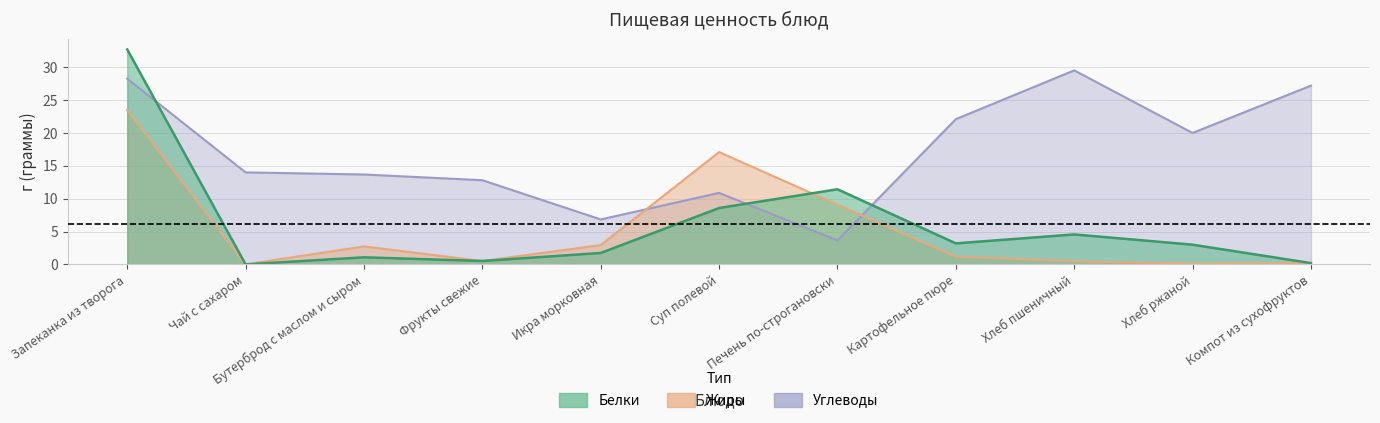

Reading left to right, list all the values displayed in this chart.

Белки: Запеканка из творога=32.7	Чай с сахаром=0.0	Бутерброд с маслом и сыром=1.1	Фрукты свежие=0.5	Икра морковная=1.7	Суп полевой=8.6	Печень по-строгановски=11.4	Картофельное пюре=3.2	Хлеб пшеничный=4.6	Хлеб ржаной=3.0	Компот из сухофруктов=0.2
Жиры: Запеканка из творога=23.5	Чай с сахаром=0.0	Бутерброд с маслом и сыром=2.7	Фрукты свежие=0.5	Икра морковная=2.9	Суп полевой=17.1	Печень по-строгановски=9.1	Картофельное пюре=1.2	Хлеб пшеничный=0.5	Хлеб ржаной=0.1	Компот из сухофруктов=0.2
Углеводы: Запеканка из творога=28.3	Чай с сахаром=14.0	Бутерброд с маслом и сыром=13.7	Фрукты свежие=12.8	Икра морковная=6.8	Суп полевой=10.9	Печень по-строгановски=3.6	Картофельное пюре=22.1	Хлеб пшеничный=29.5	Хлеб ржаной=20.0	Компот из сухофруктов=27.2